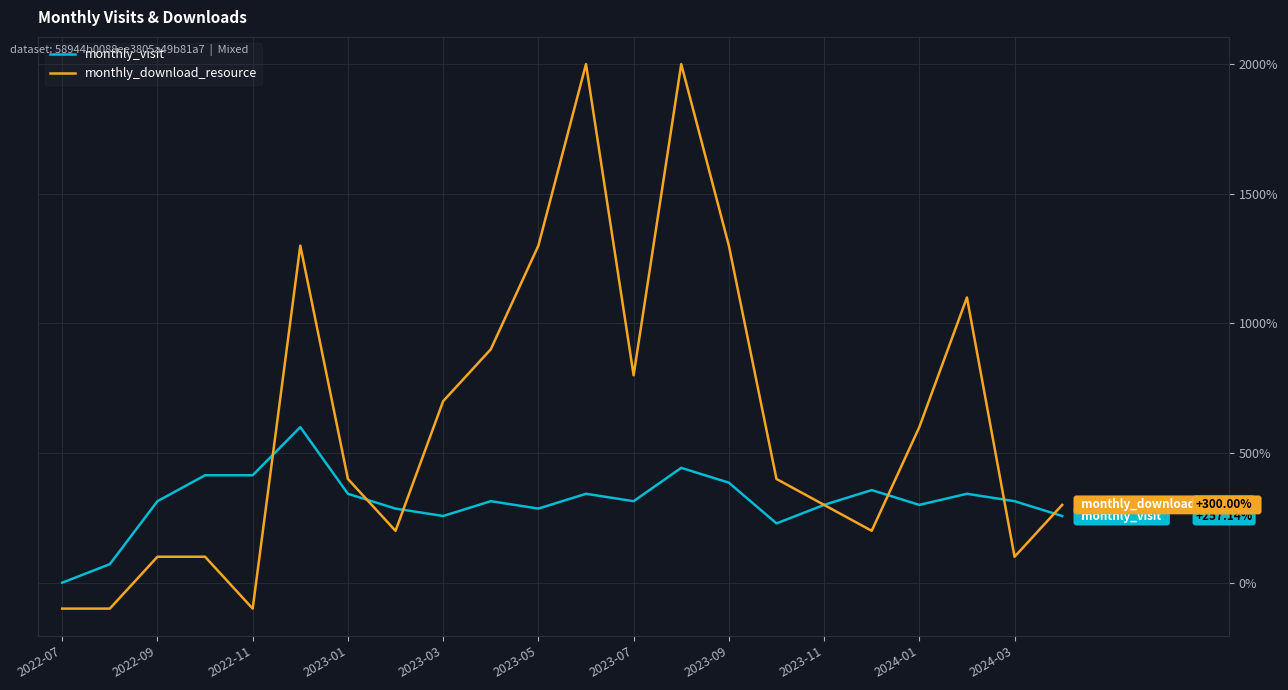

Rank the series by their average value, from lowest to highest.

monthly_visit, monthly_download_resource